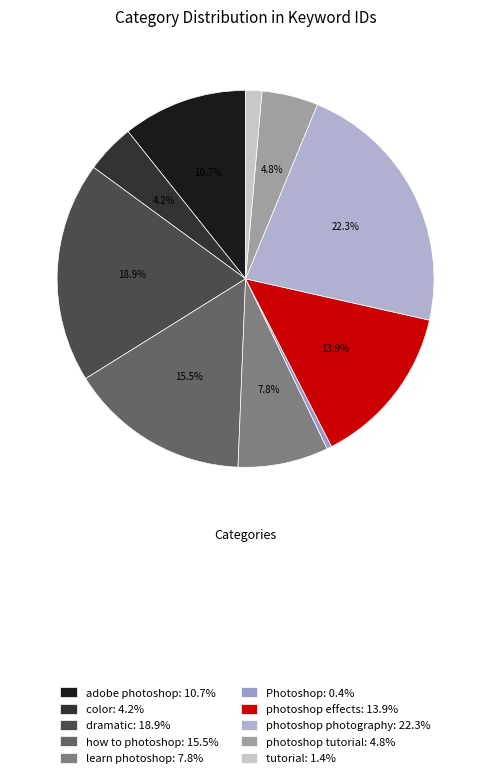

Does photoshop tutorial represent more than half of the total?

No